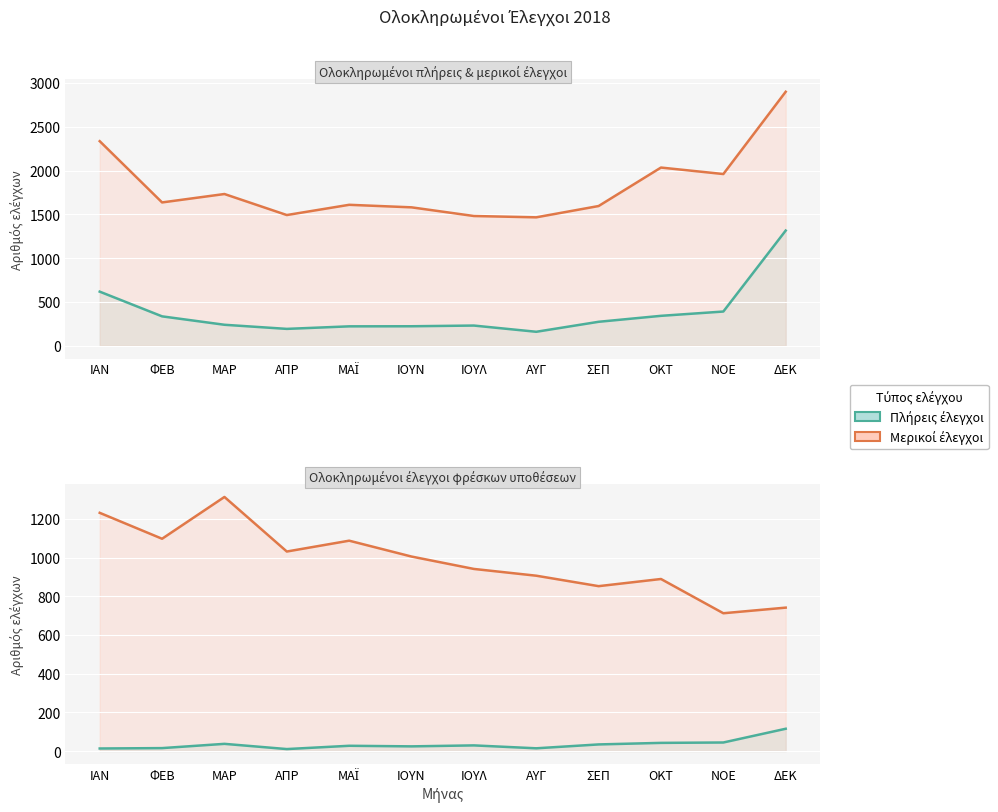

Rank the series by their average value, from lowest to highest.

Πλήρεις φρέσκων (Σύνολο), Πλήρεις έλεγχοι (Σύνολο), Μερικοί φρέσκων (Σύνολο), Μερικοί έλεγχοι (Σύνολο)